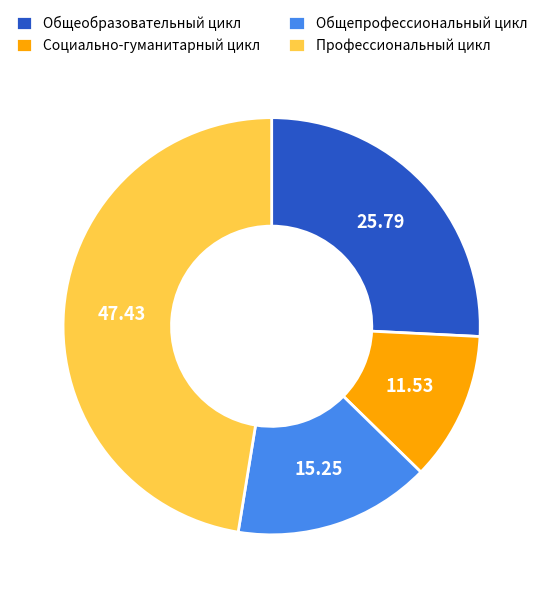

Approximately how many times larger is the value at Социально-гуманитарный цикл compared to Общеобразовательный цикл?

0.4